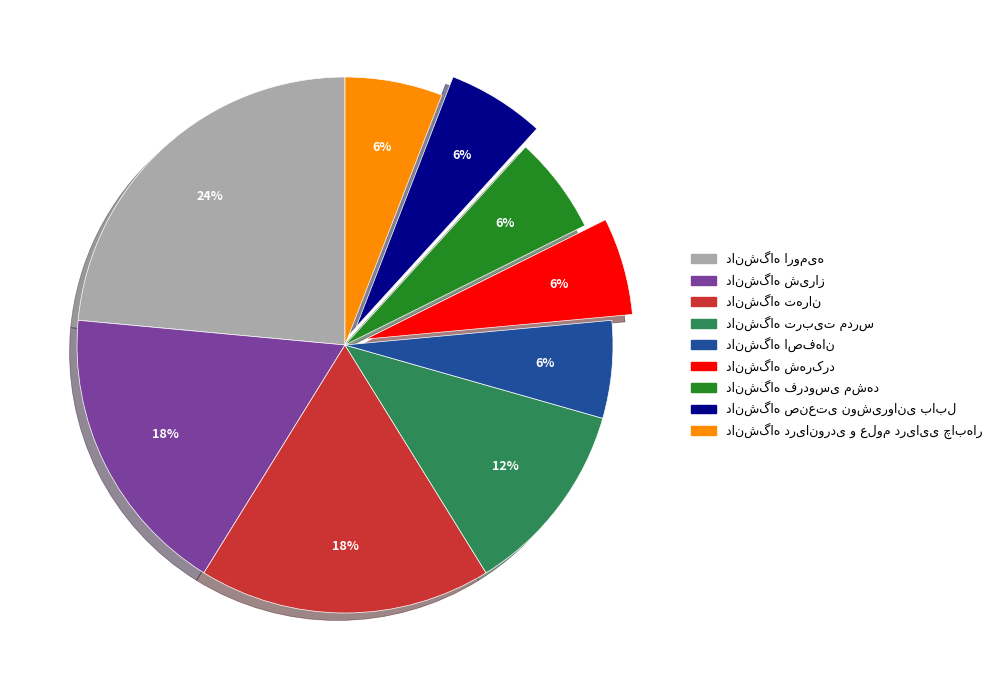

To the nearest percent, what is the difference between the largest and smallest slice percentages?

18%